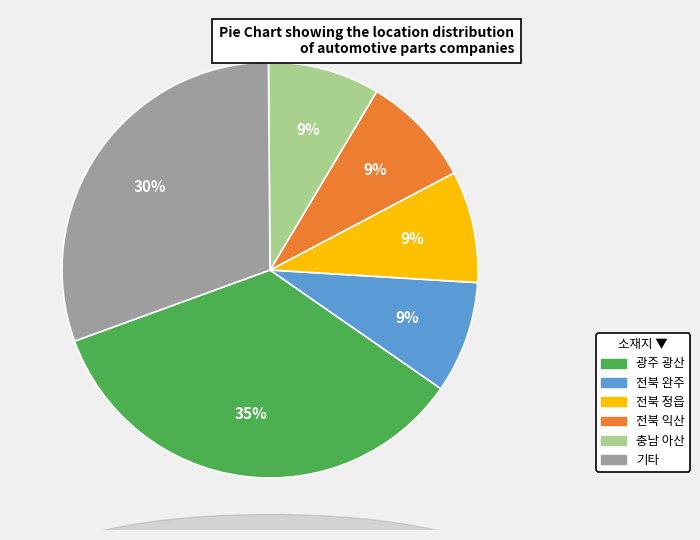

Is there any slice that represents more than half of the pie?

No